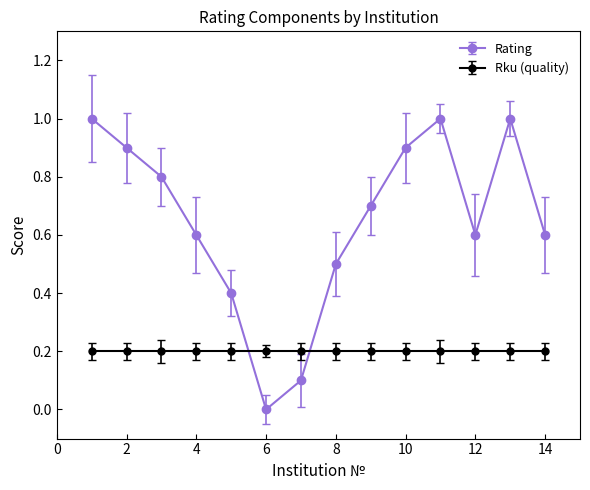

Which series has the largest total across all categories?

Rating